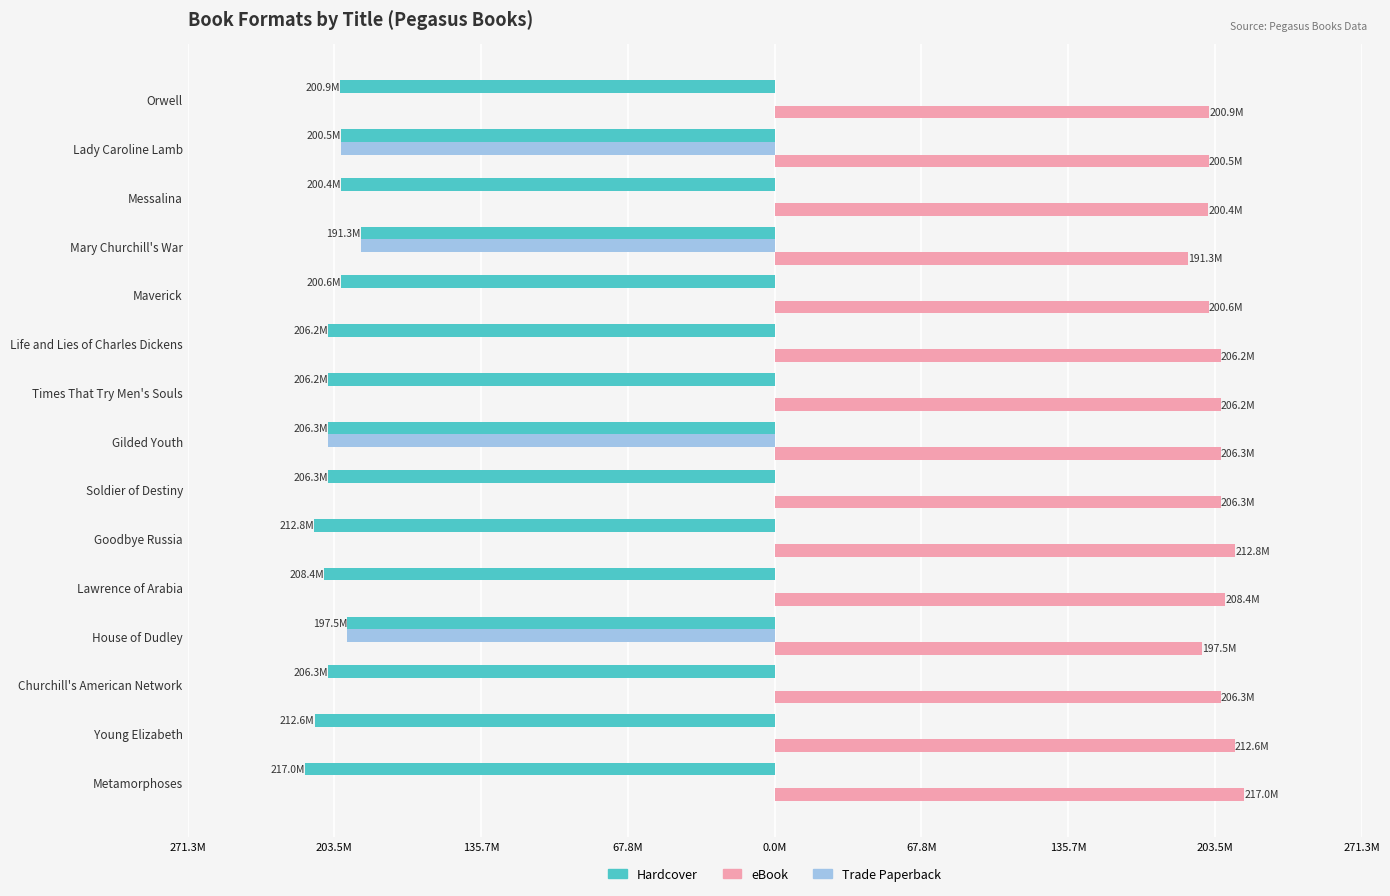

What is the difference between the second highest and minimum values in the eBook series?

21.5